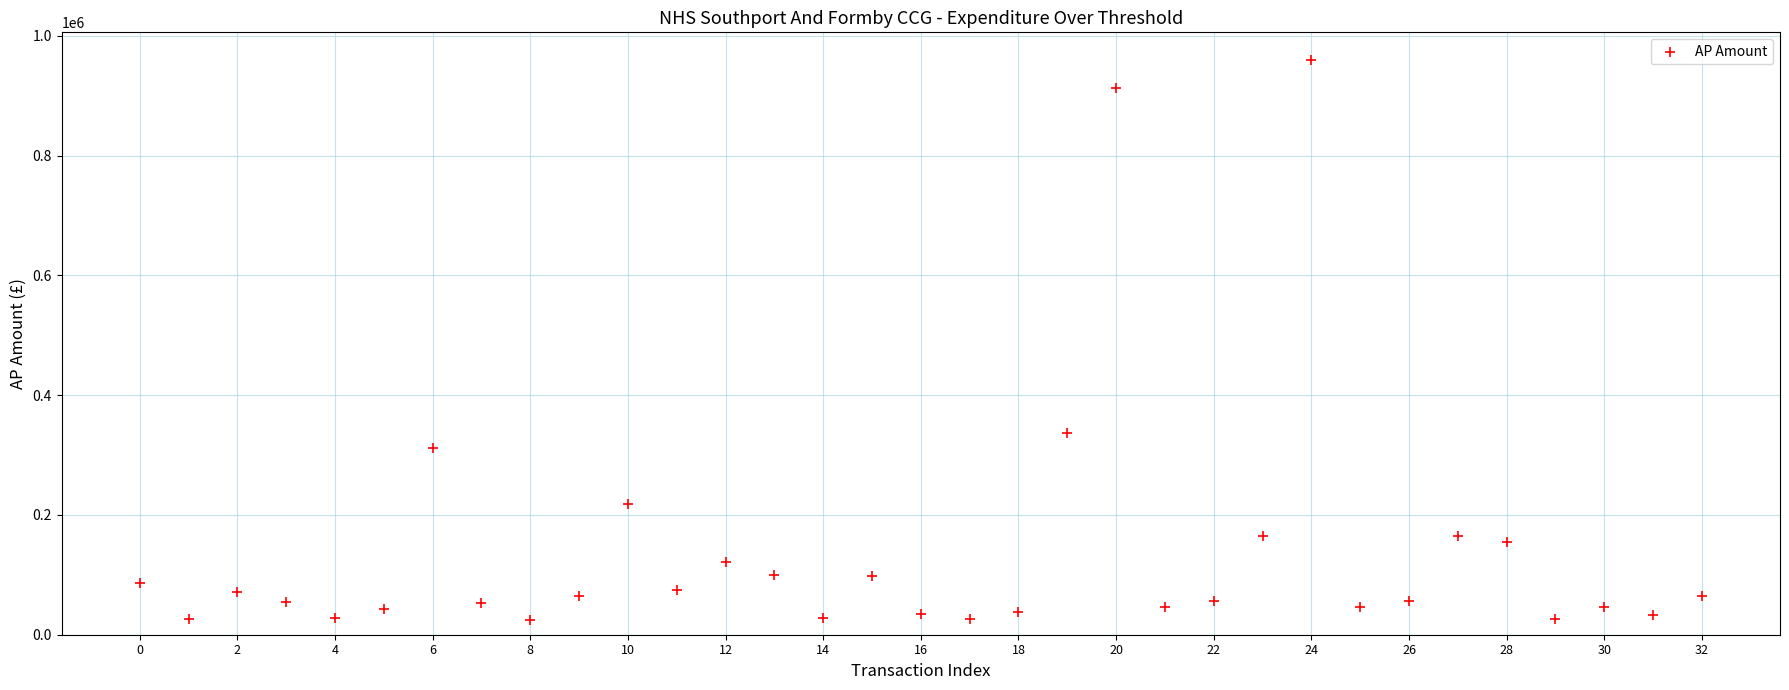

What Y value in the scatter plot is closest to 492357?

337608.0